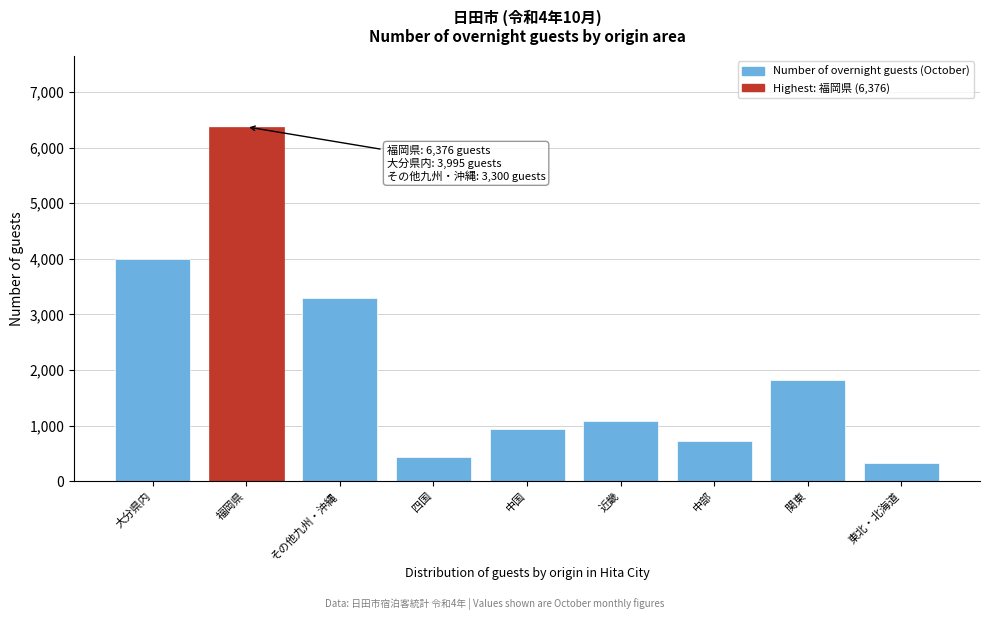

Reading left to right, what are all the values shown in this chart?

3995	6376	3300	440	948	1082	718	1826	327